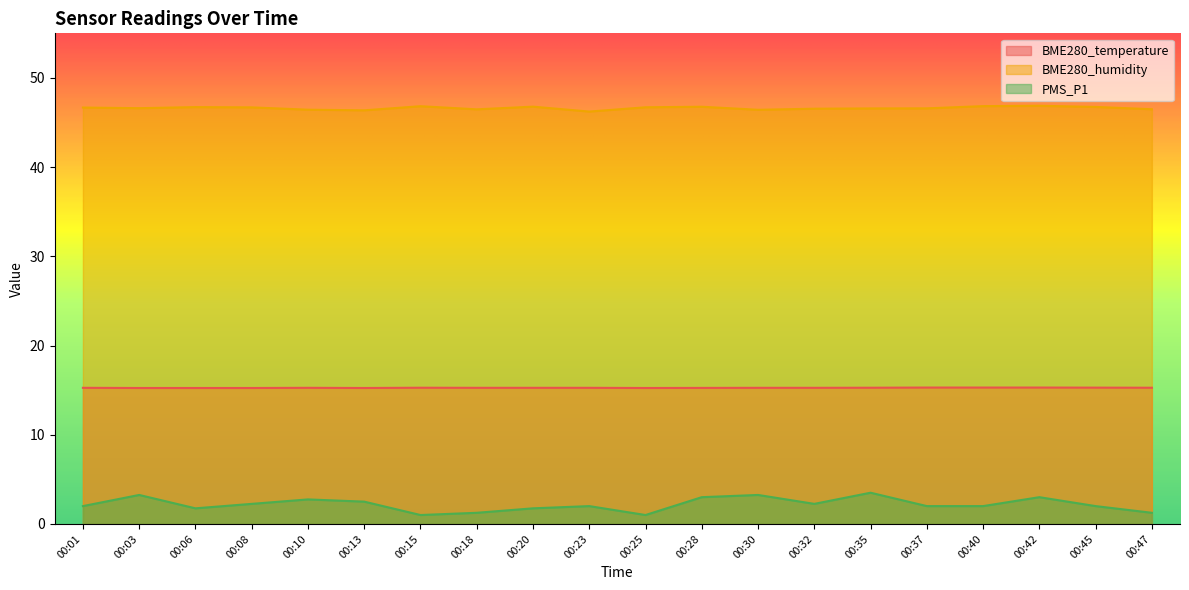

List the series in order of their peak value, highest first.

BME280_humidity, BME280_temperature, PMS_P1